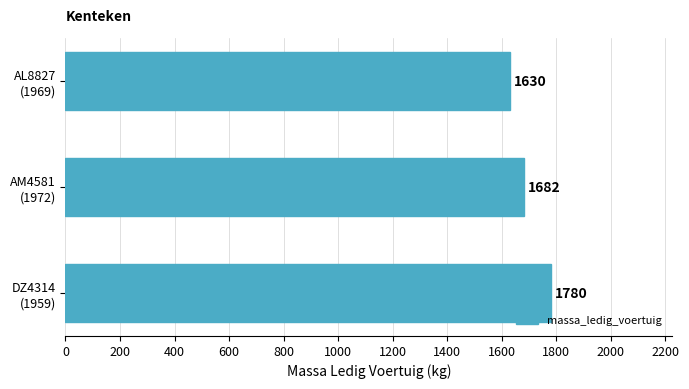

What is the maximum value shown in the chart?

1780